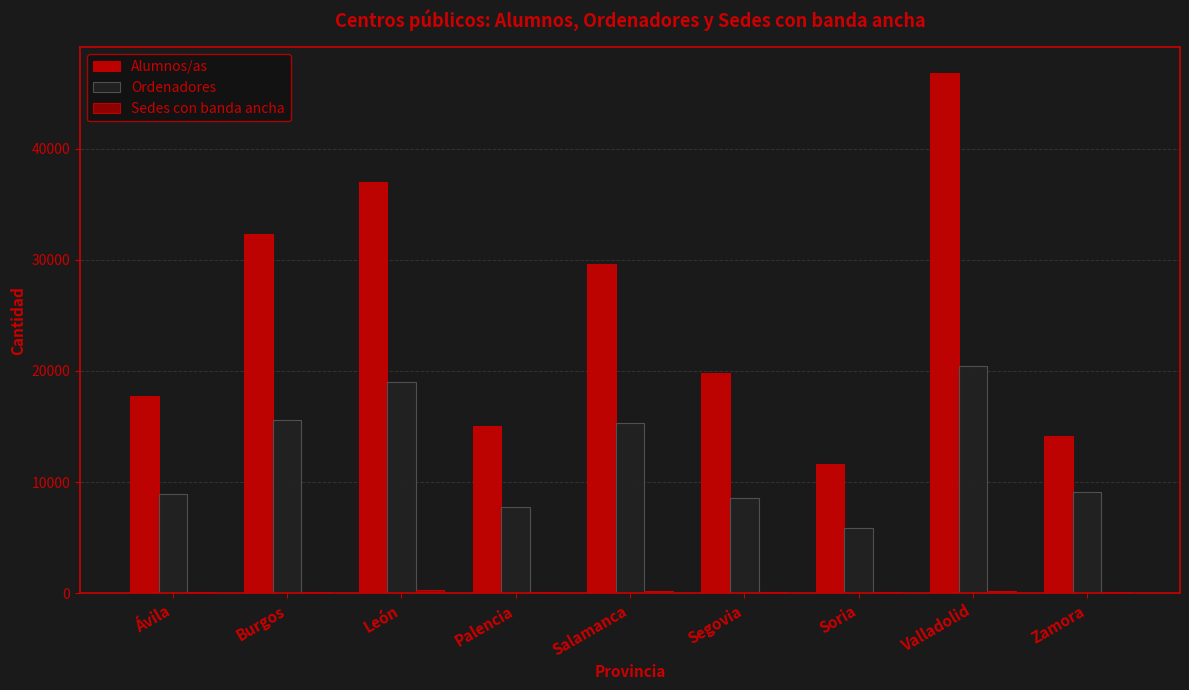

At which label does Alumnos/as first exceed 19789?

Burgos